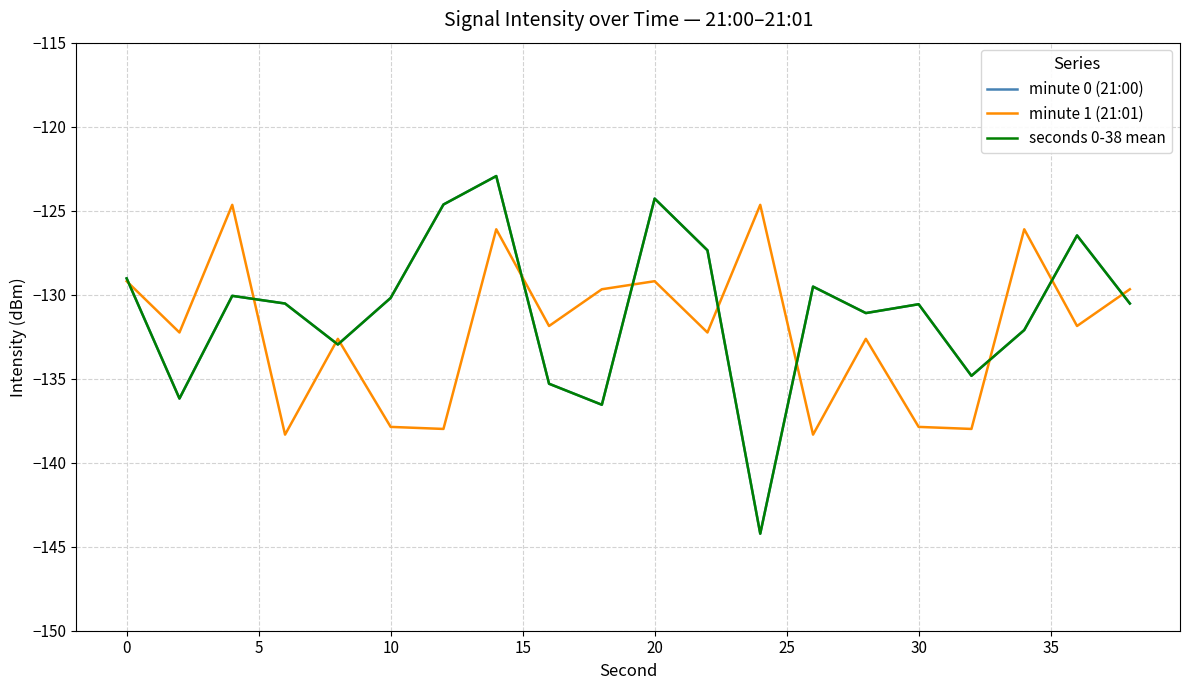

Is this an area chart (filled region under the line)?

No